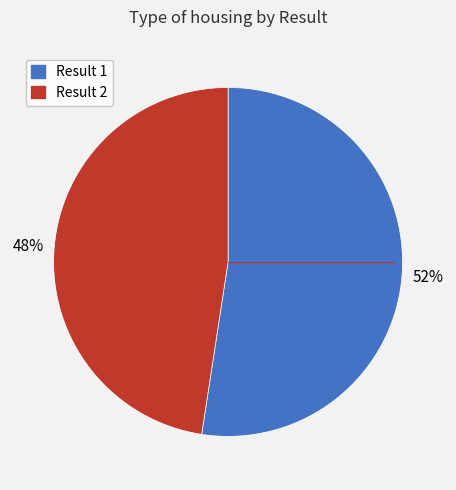

Is there a majority slice in this chart?

Yes